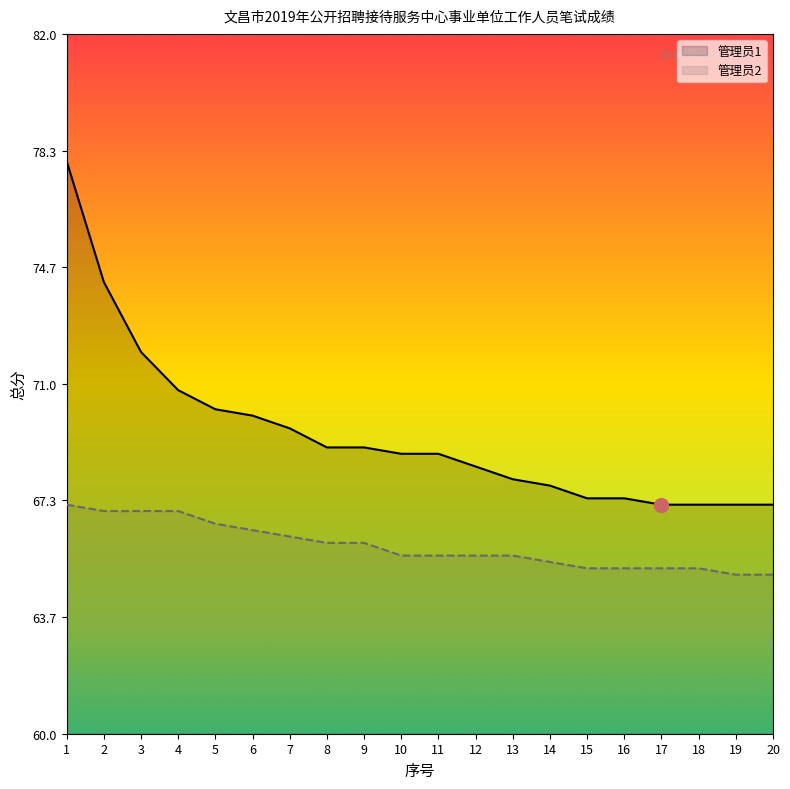

True or false: 管理员2 has a value of 117.8 at 10.

False